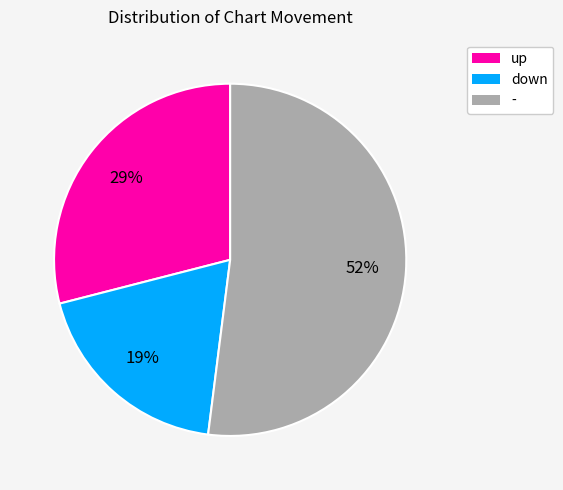

True or false: up accounts for 29% of the total.

True